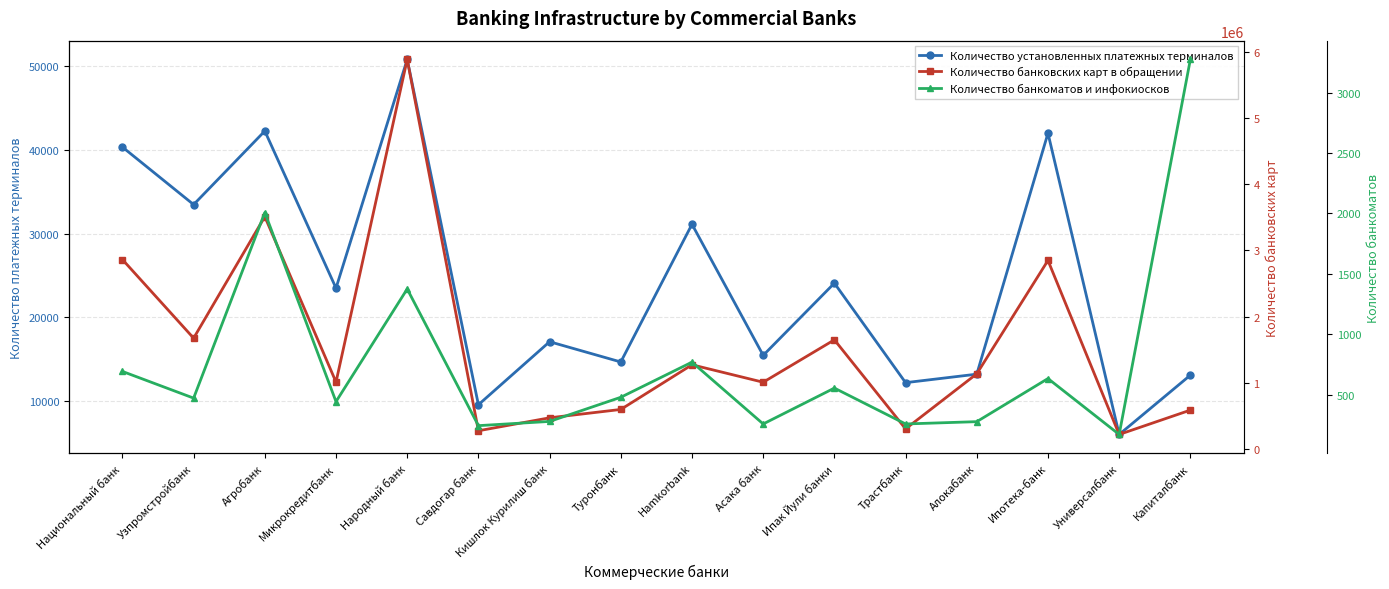

At which label does Количество банкоматов и инфокиосков first exceed 478?

Национальный банк